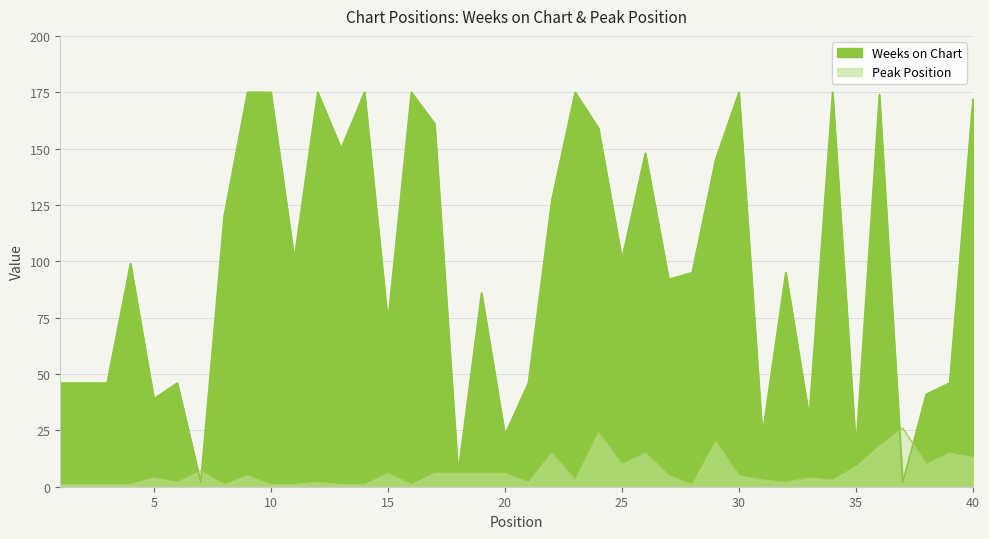

What are all the series names shown in the legend?

Weeks on Chart, Peak Position